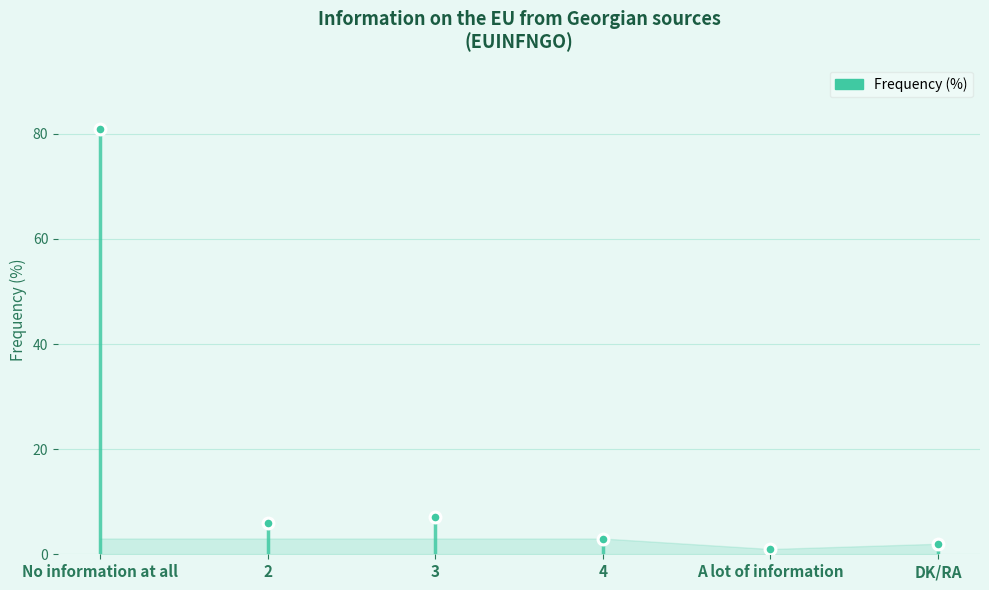

Reading right to left, extract all data points from this chart.

2	1	3	7	6	81